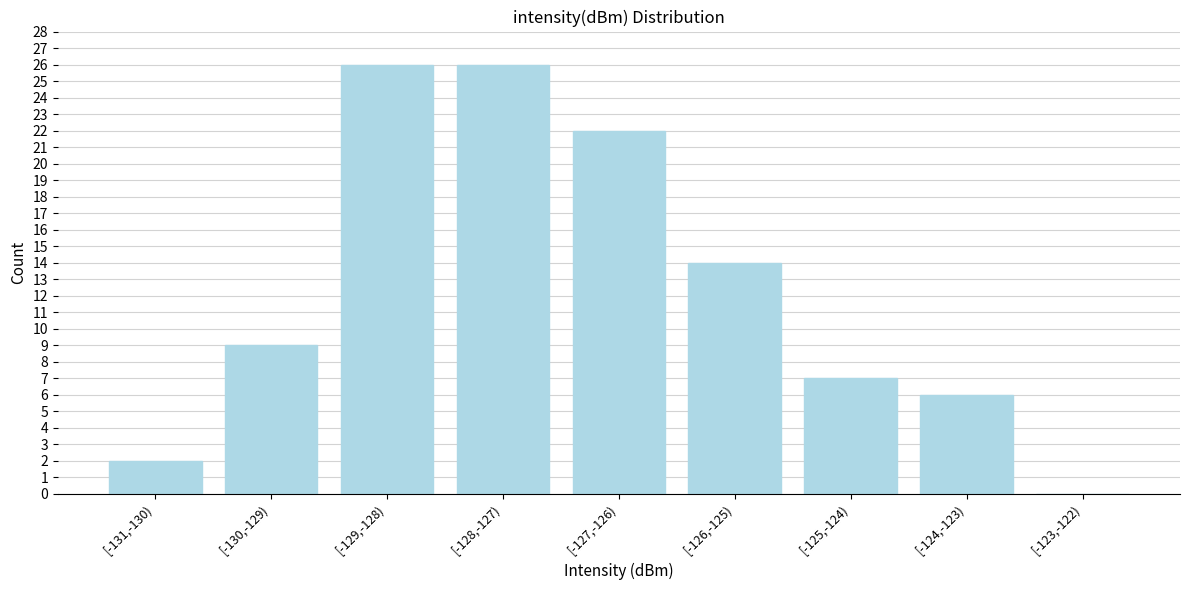

Reading left to right, what are all the values shown in this chart?

[-131,-130)=2	[-130,-129)=9	[-129,-128)=26	[-128,-127)=26	[-127,-126)=22	[-126,-125)=14	[-125,-124)=7	[-124,-123)=6	[-123,-122)=0